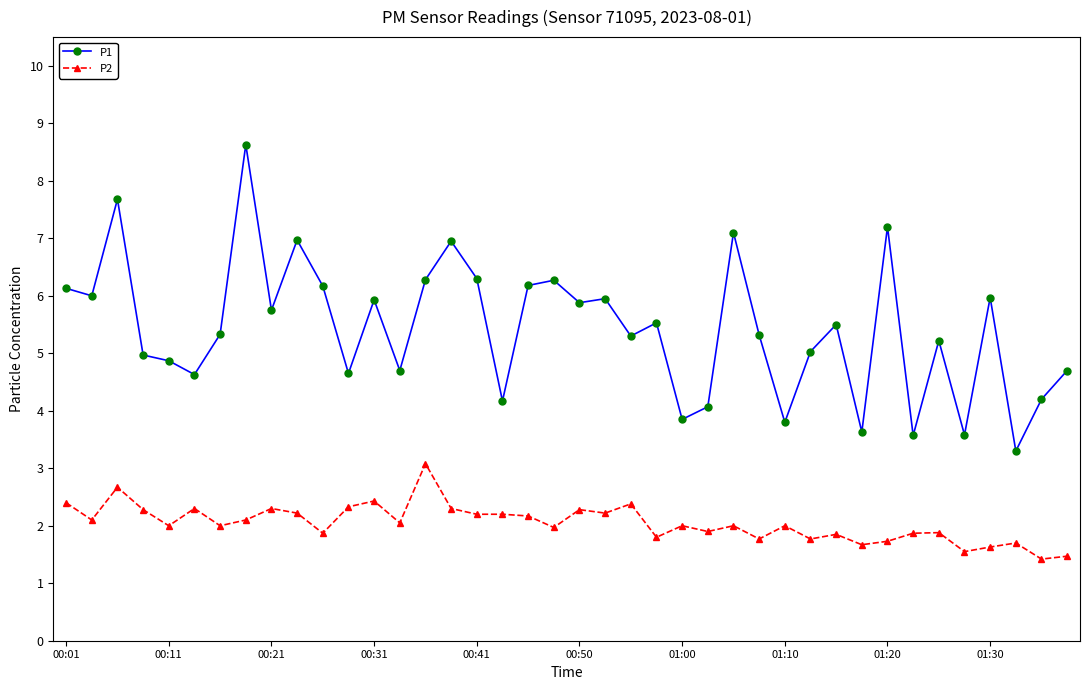

Which series has the largest range (max minus min)?

P1